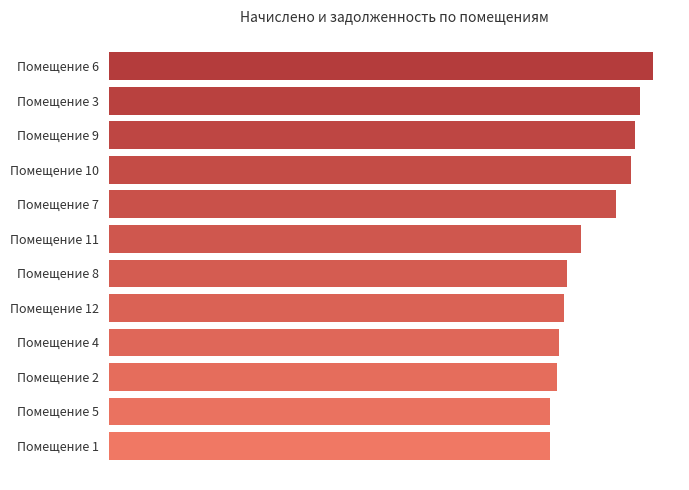

Are the bars horizontal?

Yes